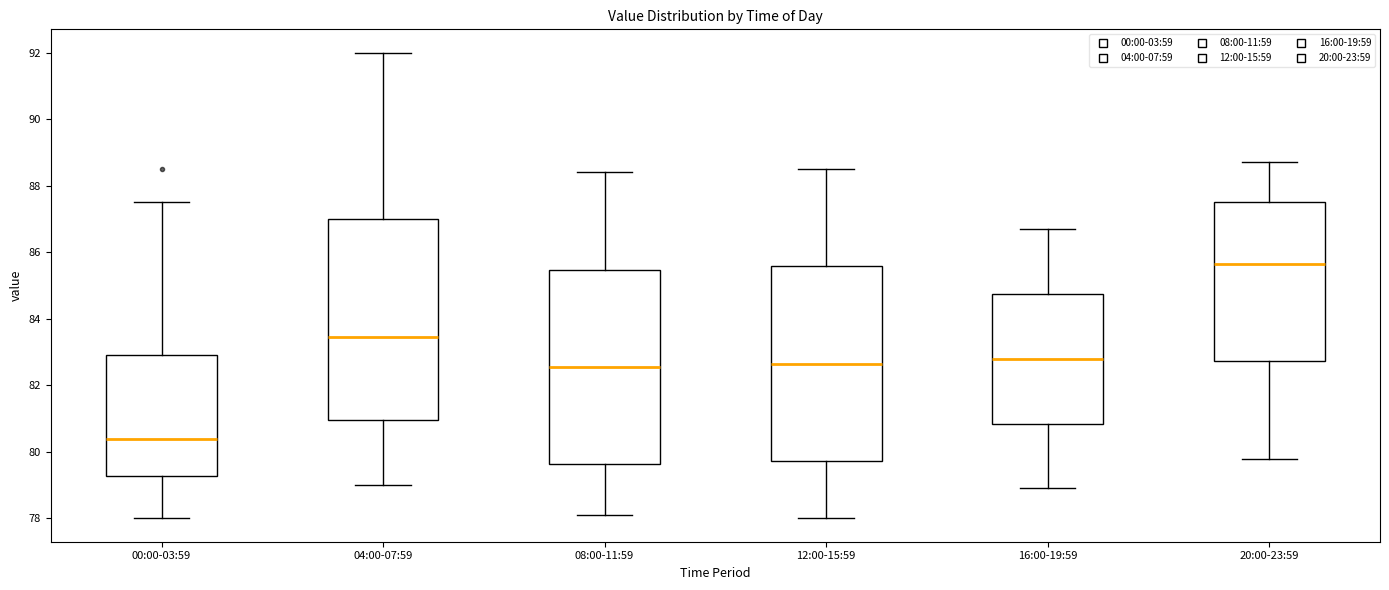

Reading left to right, transcribe this box plot: for each box, give where its median line is, the range the box spans, and where its two whiskers end, as read against the y-axis. The values are not printed on the chart, so give them approximately, as read against the axis.

00:00-03:59: median 80.4, box 79.2 to 83.0, whiskers 78.0 to 87.6
04:00-07:59: median 83.4, box 81.0 to 87.0, whiskers 79.0 to 92.0
08:00-11:59: median 82.6, box 79.6 to 85.4, whiskers 78.2 to 88.4
12:00-15:59: median 82.6, box 79.8 to 85.6, whiskers 78.0 to 88.6
16:00-19:59: median 82.8, box 80.8 to 84.8, whiskers 79.0 to 86.8
20:00-23:59: median 85.6, box 82.8 to 87.6, whiskers 79.8 to 88.8